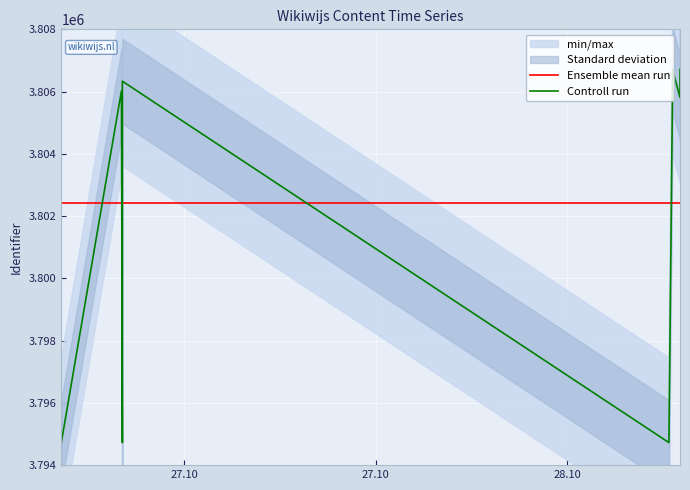

Does the chart display data point markers on the line(s)?

No